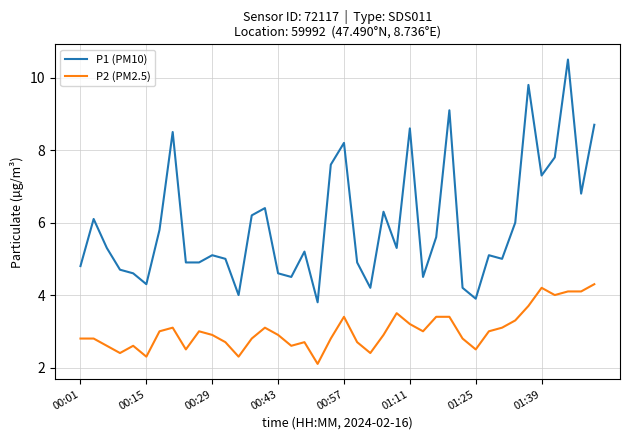

True or false: P2 (PM2.5) and P1 (PM10) intersect in this chart.

False